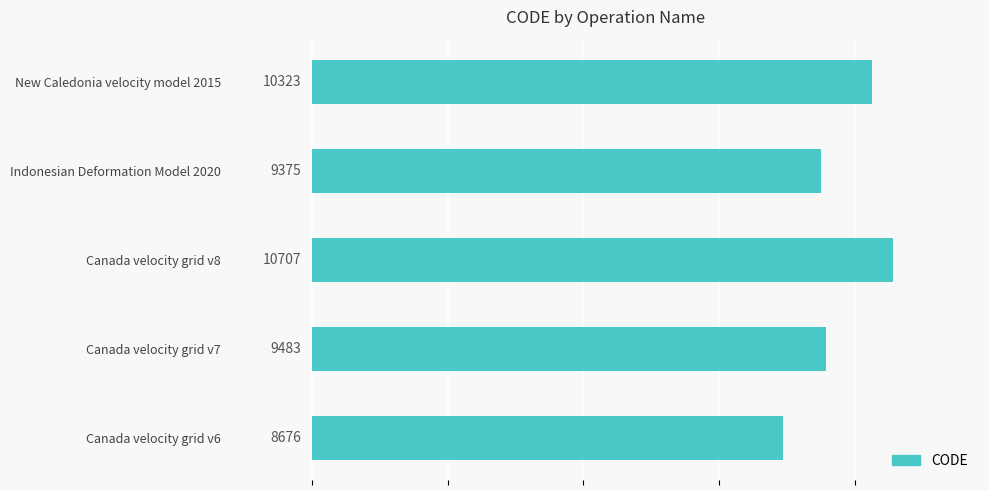

How many bars are there in total?

5